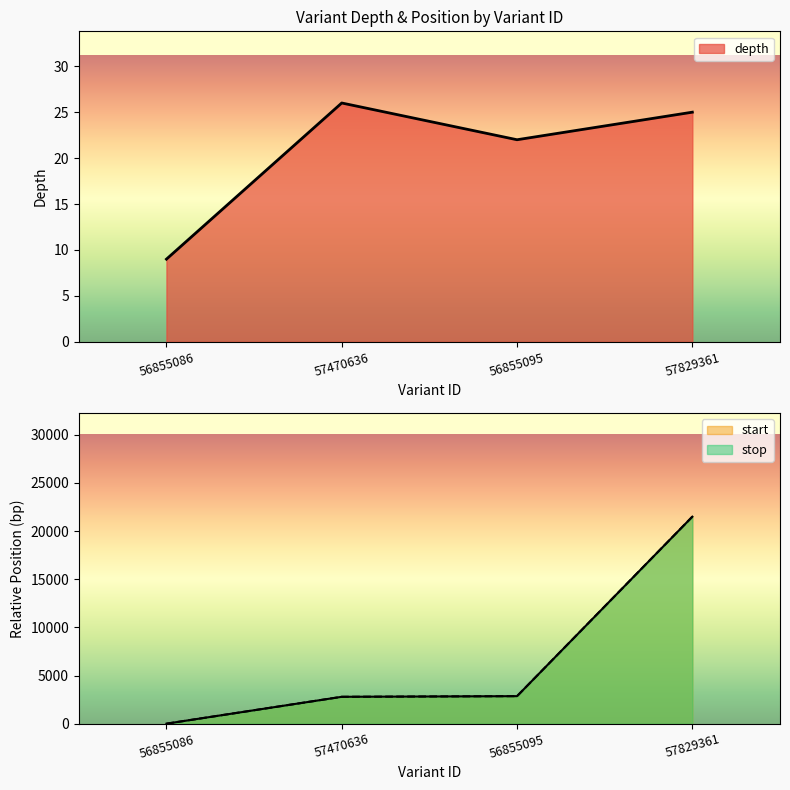

Which series has the largest total across all categories?

start